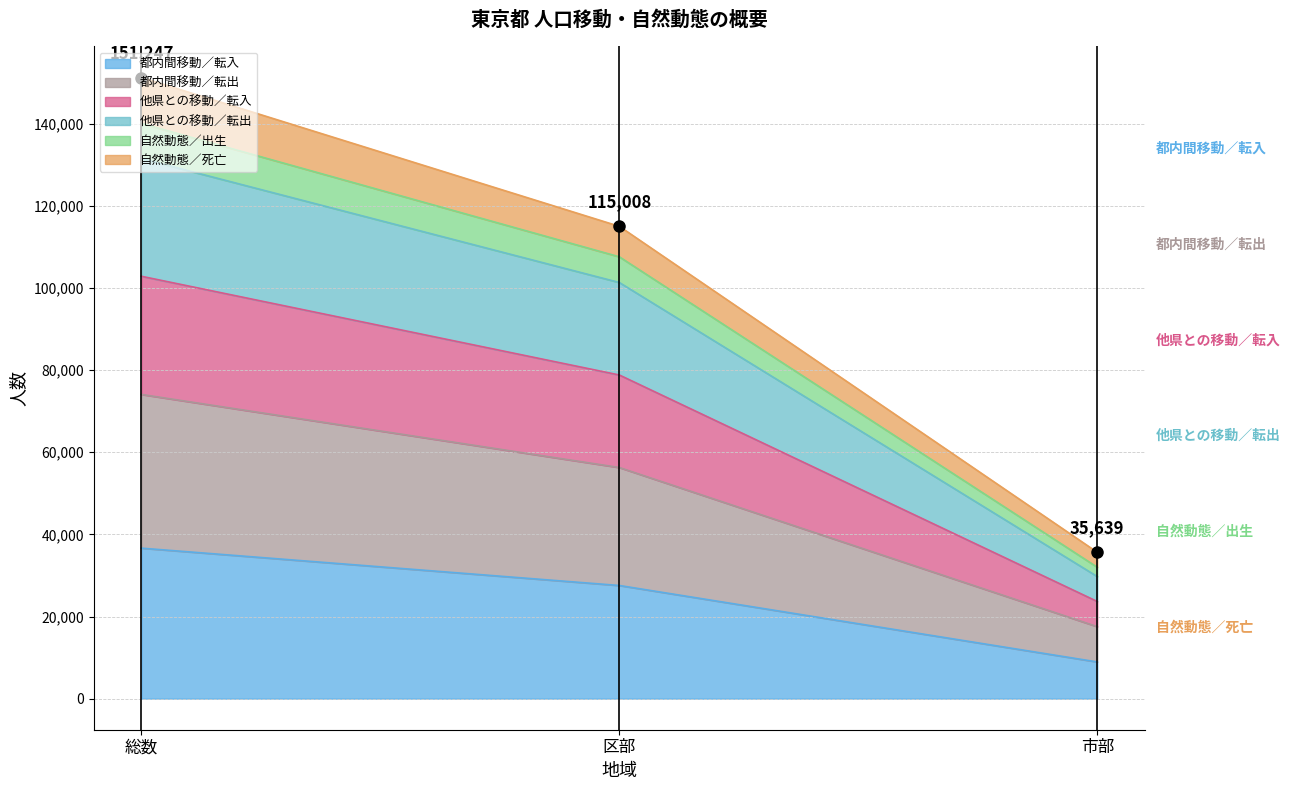

Which series has the largest total across all categories?

都内間移動／転出